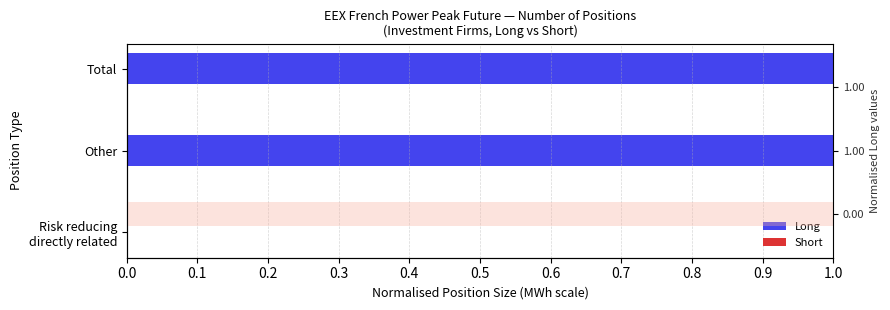

Are the bars grouped side by side (vs. stacked)?

Yes